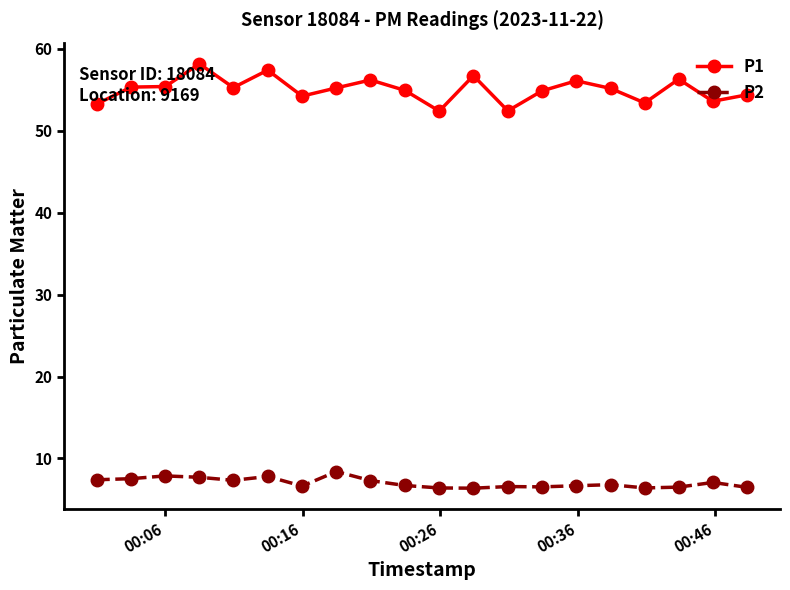

What is the value of the P2 point at the 12th from the left?

6.4